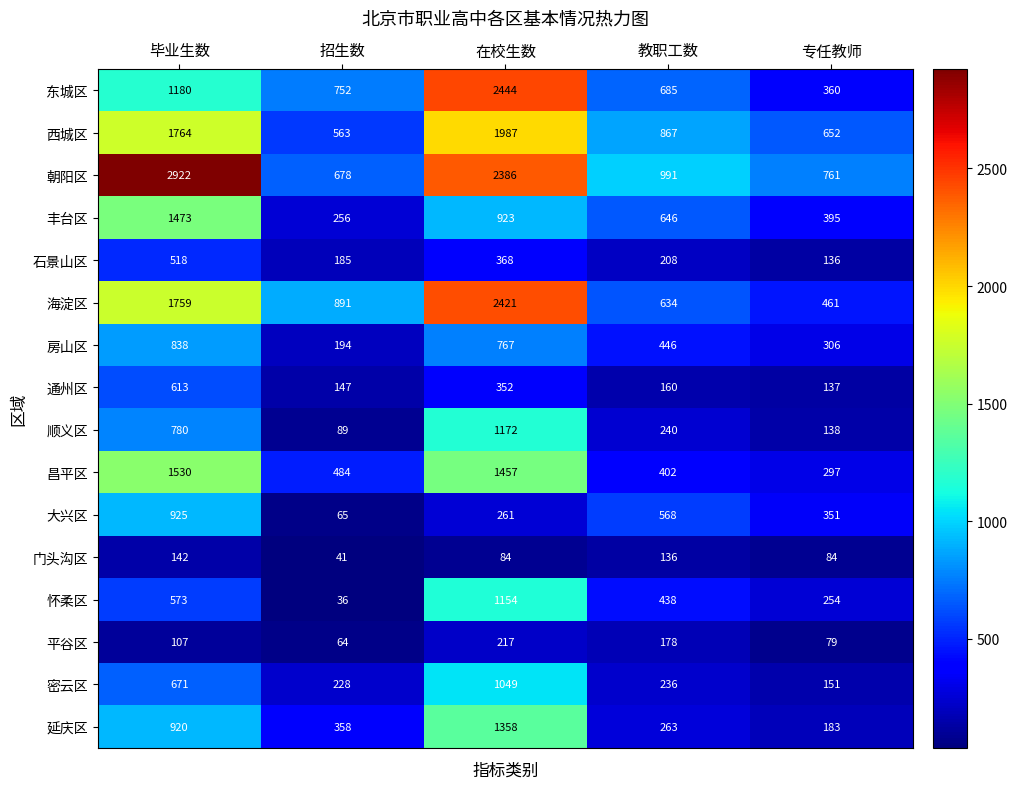

Rank the series at 招生数 from lowest to highest value.

怀柔区, 门头沟区, 平谷区, 大兴区, 顺义区, 通州区, 石景山区, 房山区, 密云区, 丰台区, 延庆区, 昌平区, 西城区, 朝阳区, 东城区, 海淀区